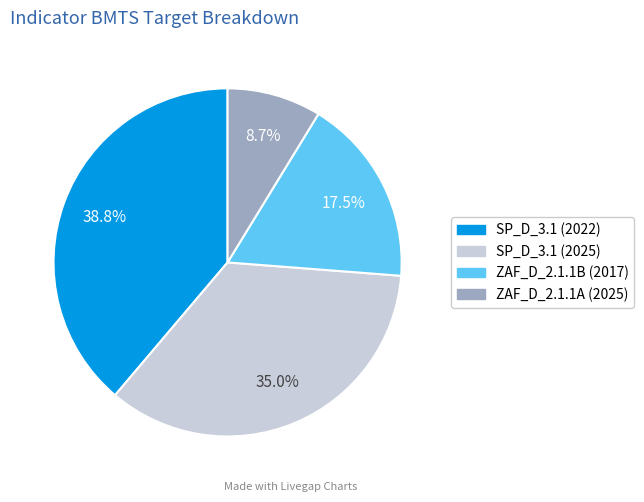

Do ZAF_D_2.1.1A (2025) and SP_D_3.1 (2025) together represent more than half of the pie?

No